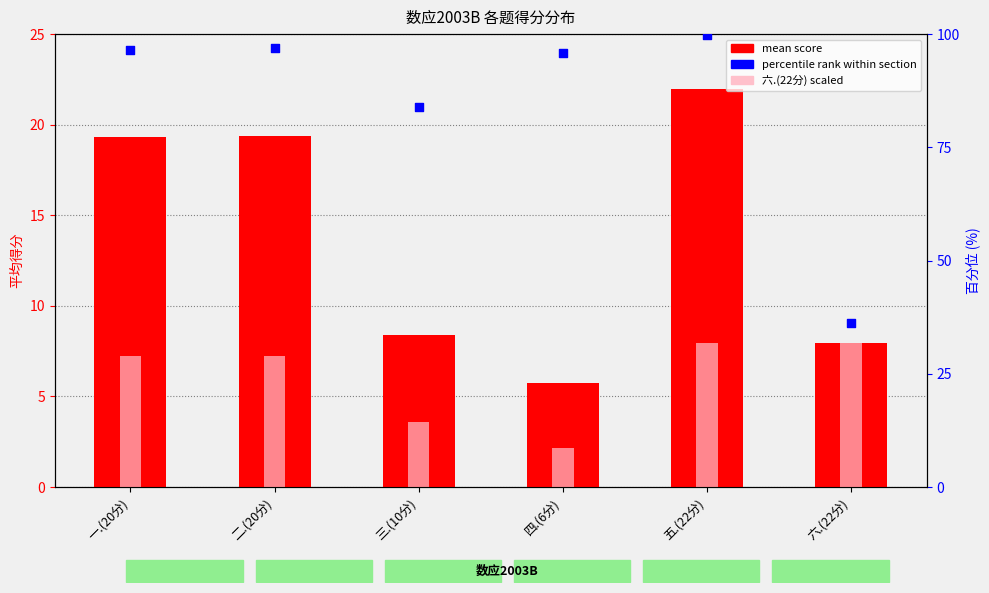

What are all the series names shown in the legend?

mean score, 六.(22分) scaled, percentile rank within section